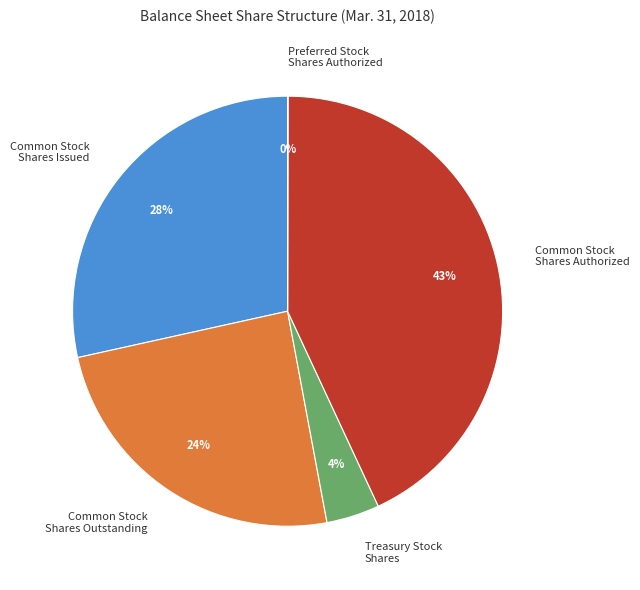

What is the ratio of the value at Common Stock Shares Authorized to the value at Treasury Stock Shares?

10.8